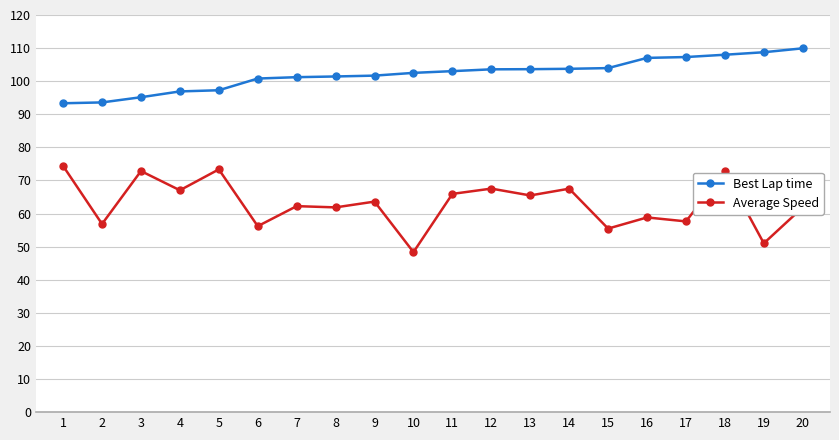

How many lines are shown in the chart?

2